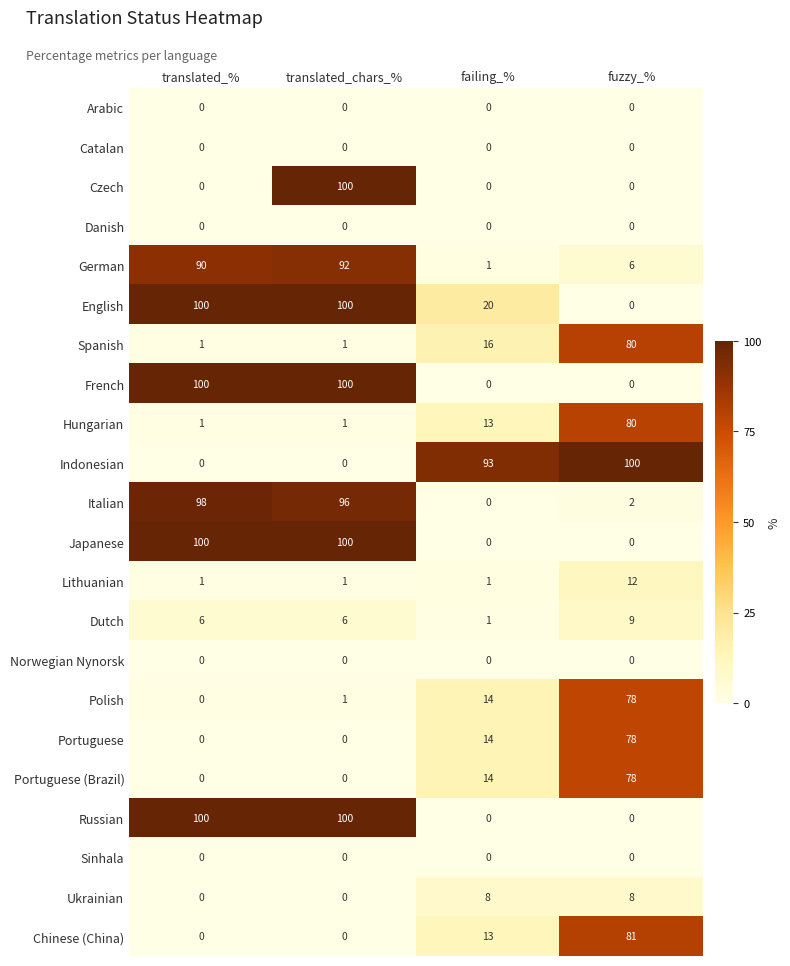

The Japanese series shows 134 at translated_%. True or false?

False